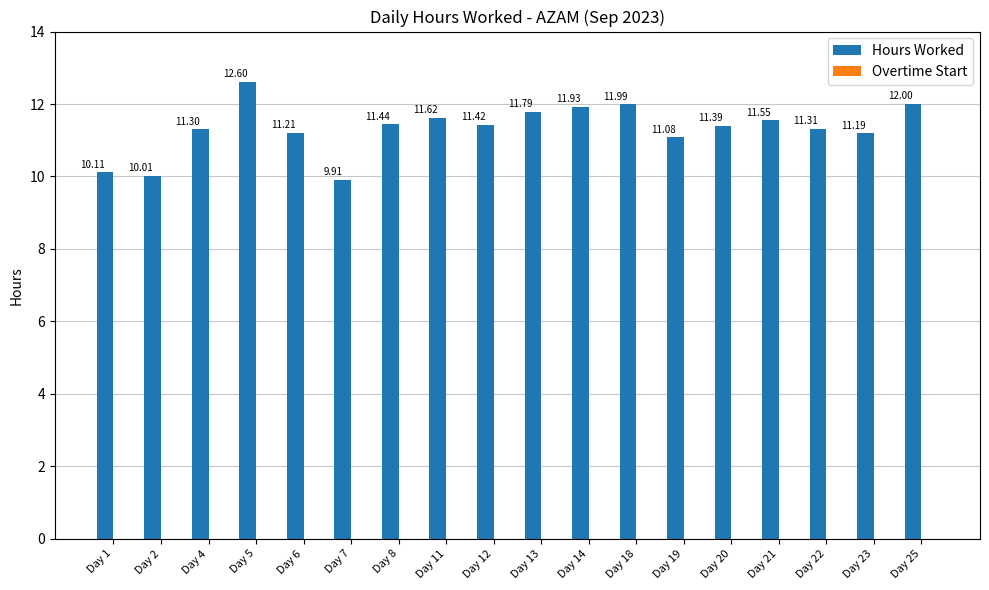

What is the average value?

11.3